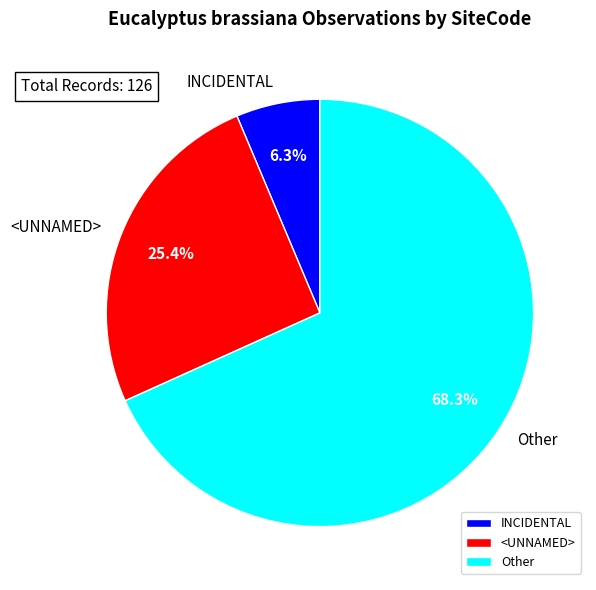

Rank the categories by value from highest to lowest.

Other, <UNNAMED>, INCIDENTAL